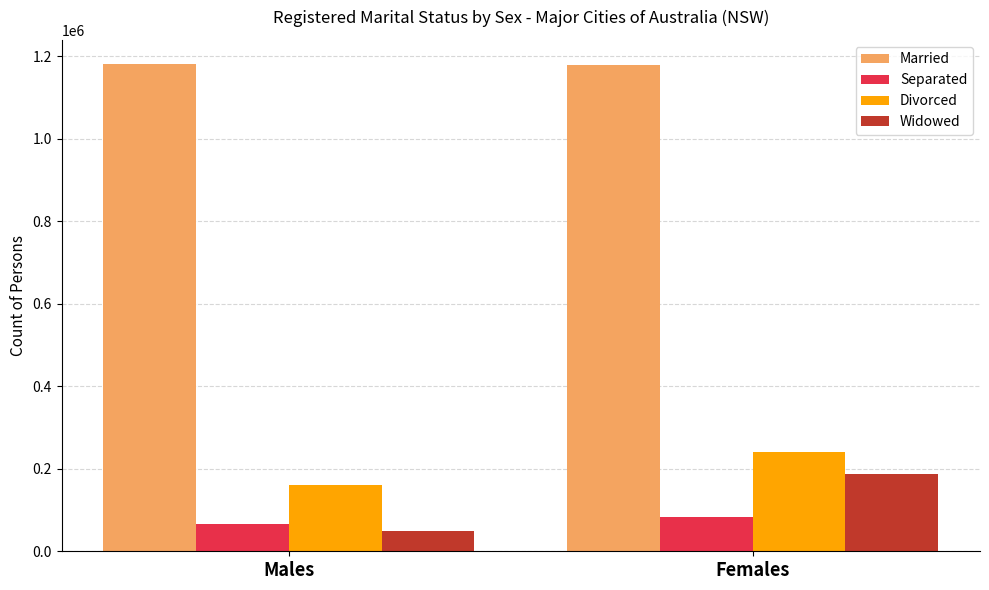

Which series has the largest range (max minus min)?

Widowed